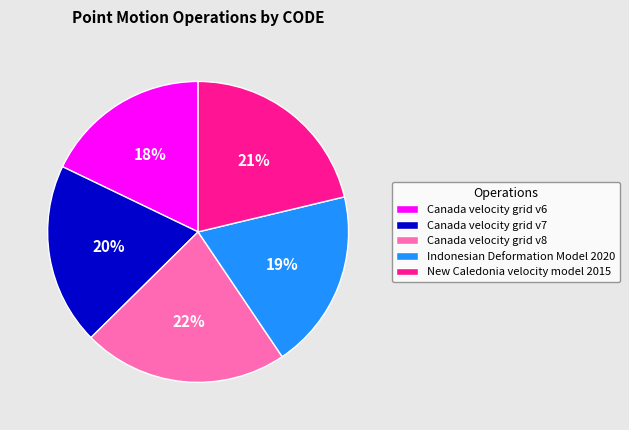

Is Canada velocity grid v6 the majority of the pie?

No